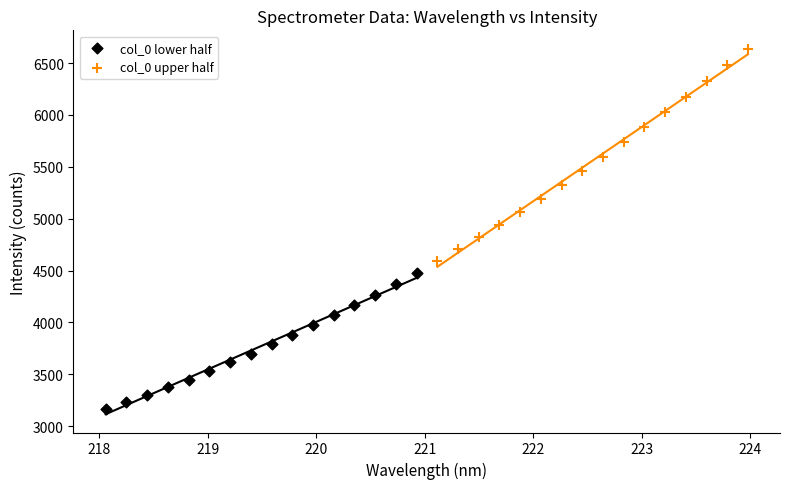

Which series has the largest Y range (max minus min)?

col_0 upper half